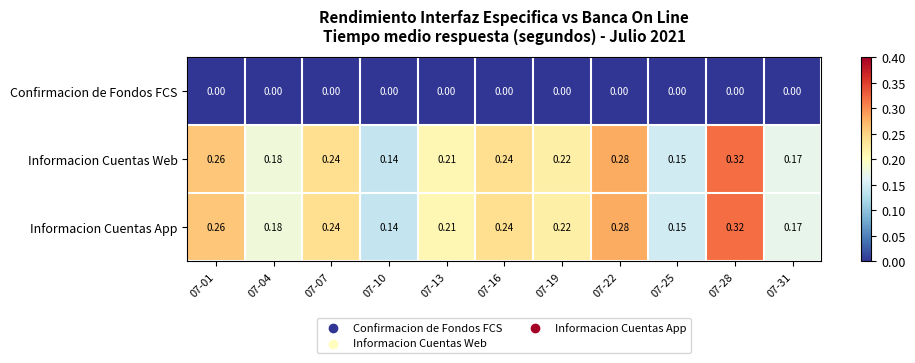

Rank the series at 07-31 from highest to lowest value.

Informacion Cuentas Web, Informacion Cuentas App, Confirmacion de Fondos FCS